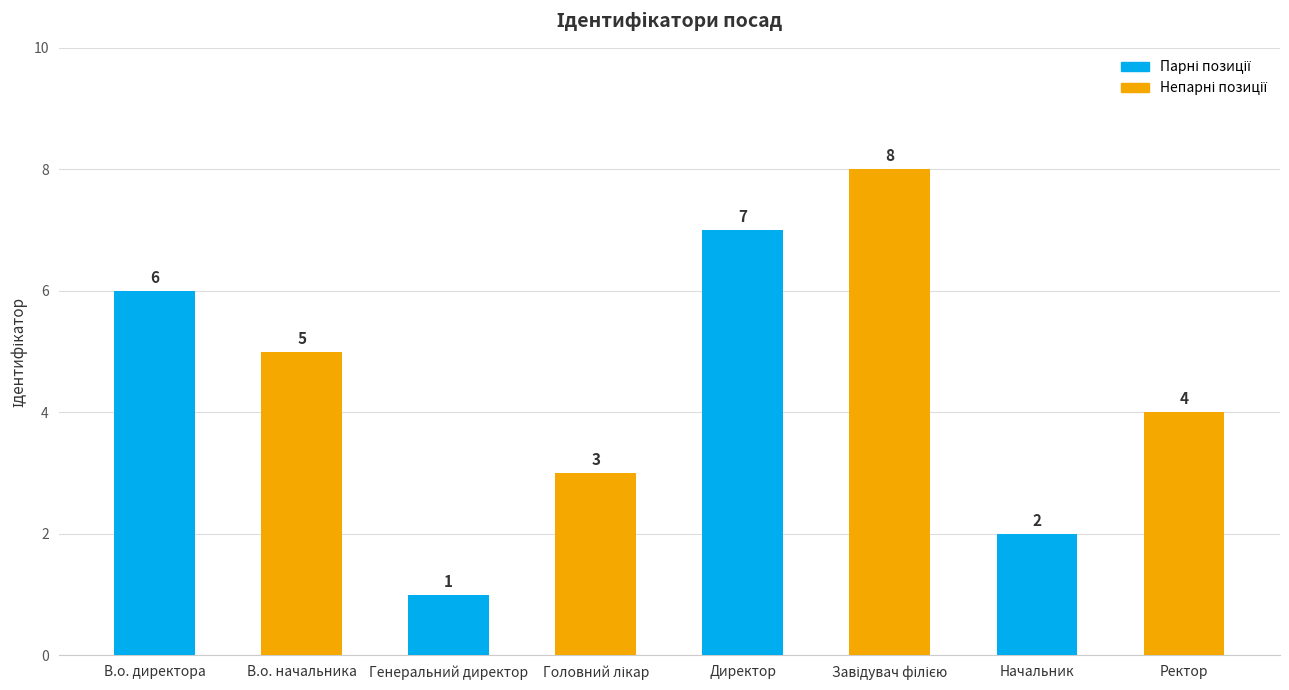

List the labels in order of value, largest first.

Завідувач філією, Директор, В.о. директора, В.о. начальника, Ректор, Головний лікар, Начальник, Генеральний директор